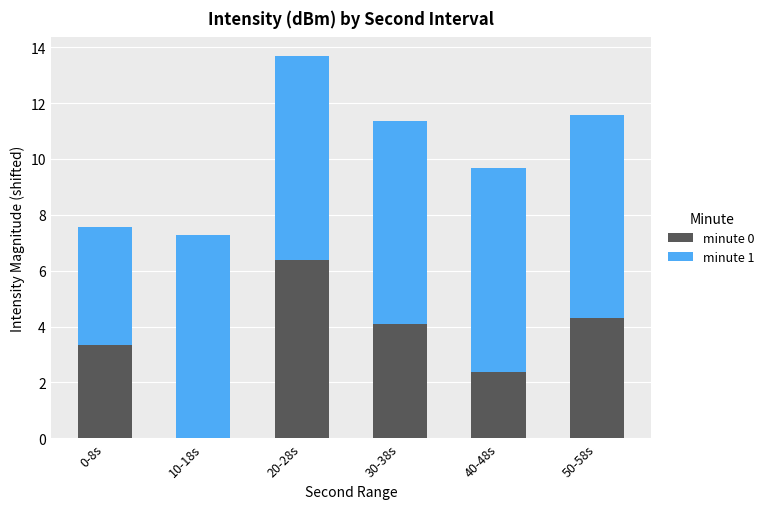

What are all the series names shown in the legend?

minute 0, minute 1